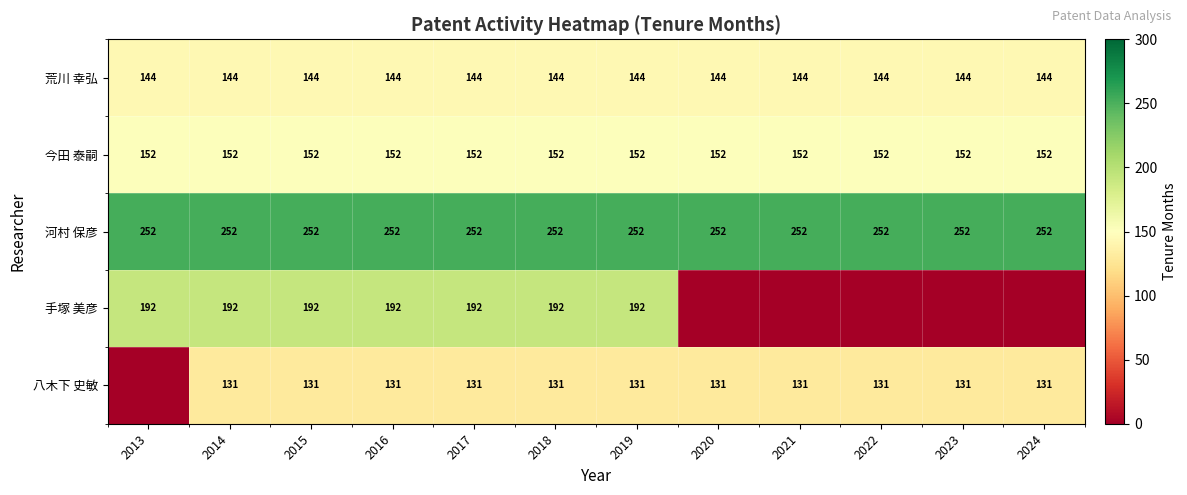

What is the sum of the 河村 保彦 values at 2017 and 2021?

504